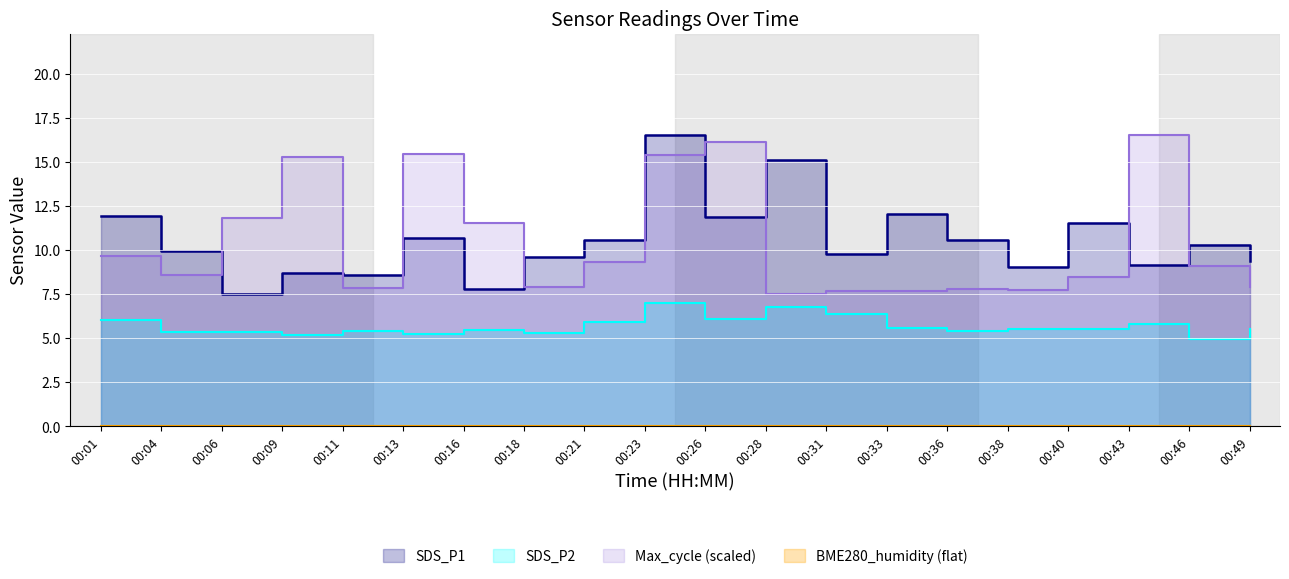

Rank the series at 00:16 from highest to lowest value.

Max_cycle, SDS_P1, SDS_P2